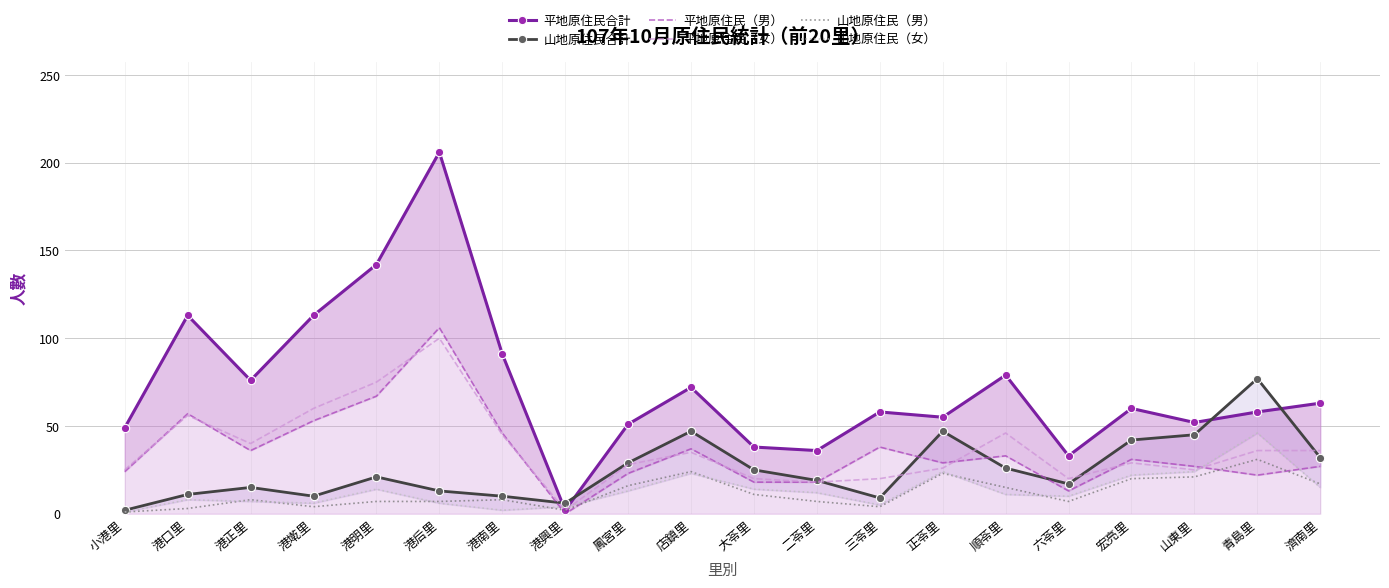

In 山地原住民（女）, how many points are lower than both neighbors (excluding endpoints)?

4